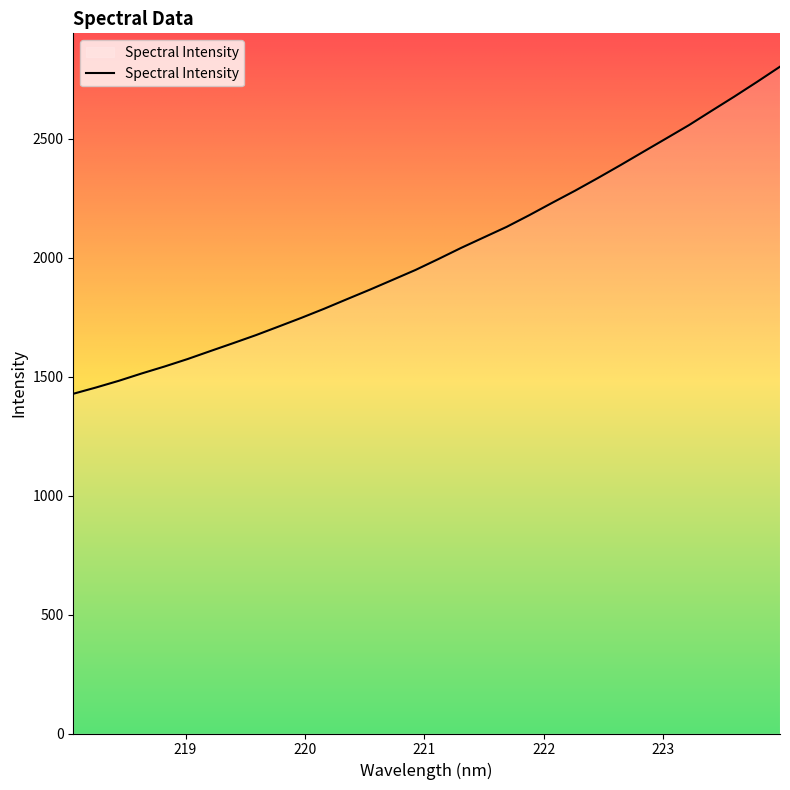

True or false: the data has more than 2 interior local peaks.

False